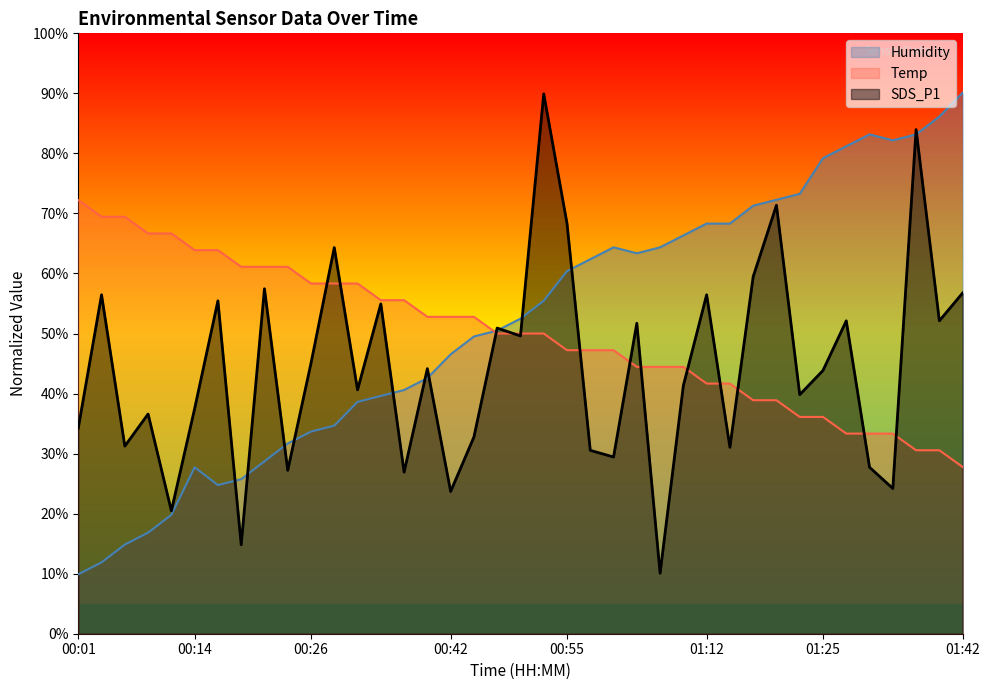

How many times do Humidity and SDS_P1 cross each other?

13